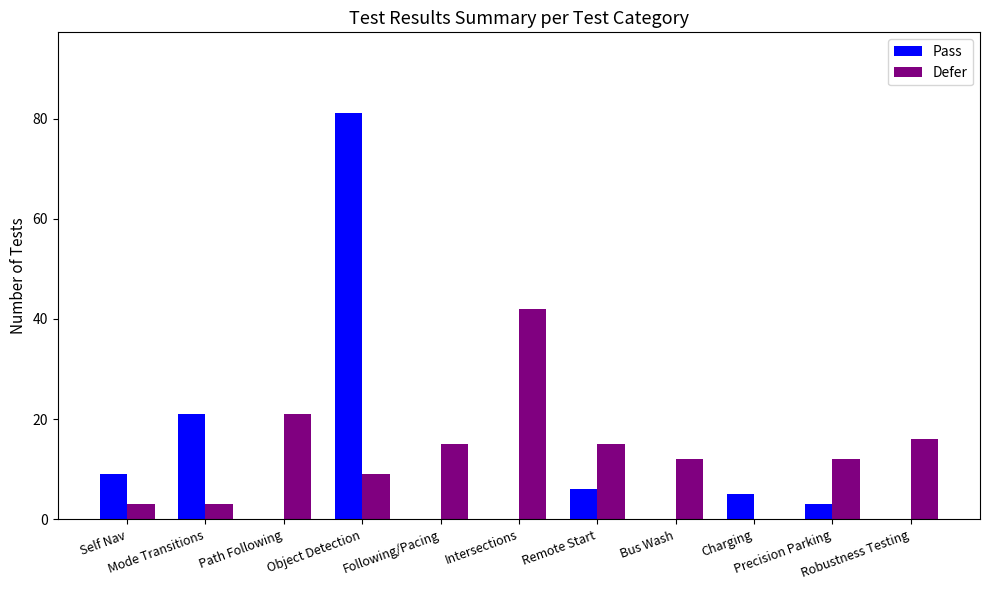

Between Charging and Precision Parking, which series saw the biggest shift?

Defer